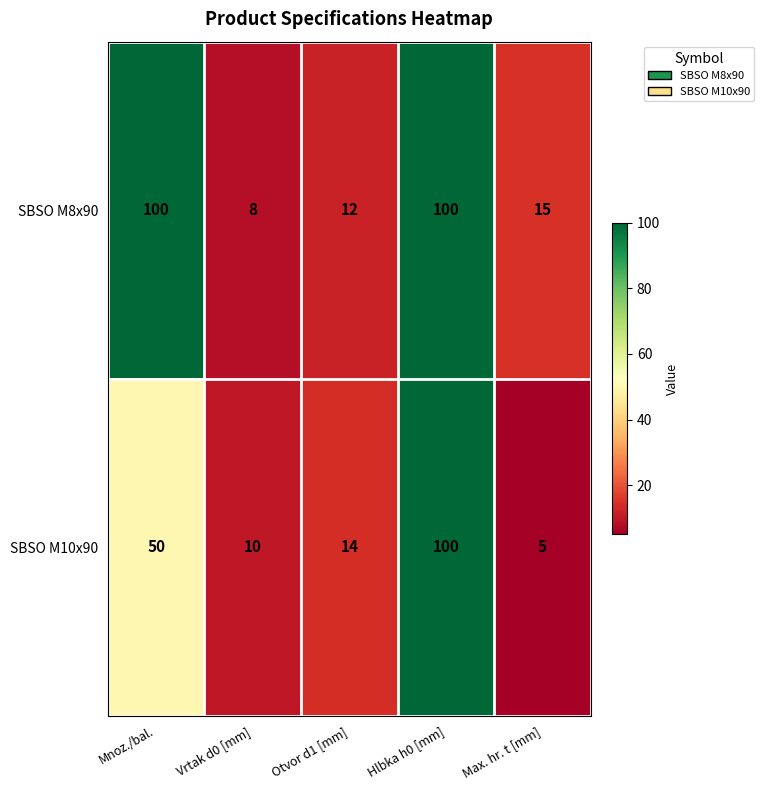

At which category is the sum across all series the highest?

Hlbka h0 [mm]